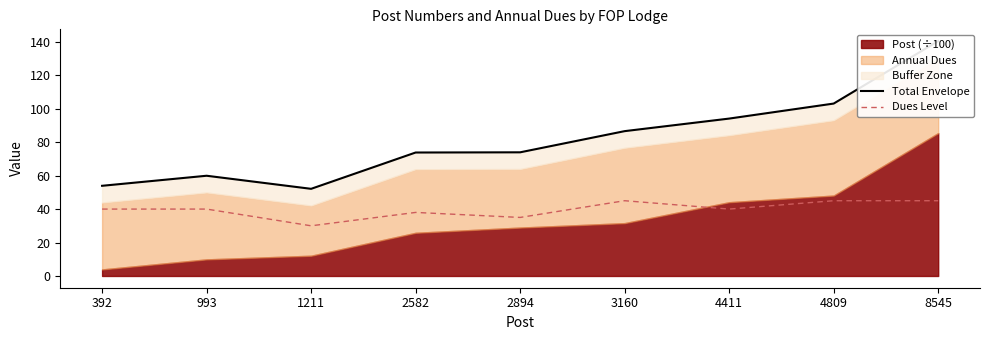

What is the average value of the Dues Level series?

40